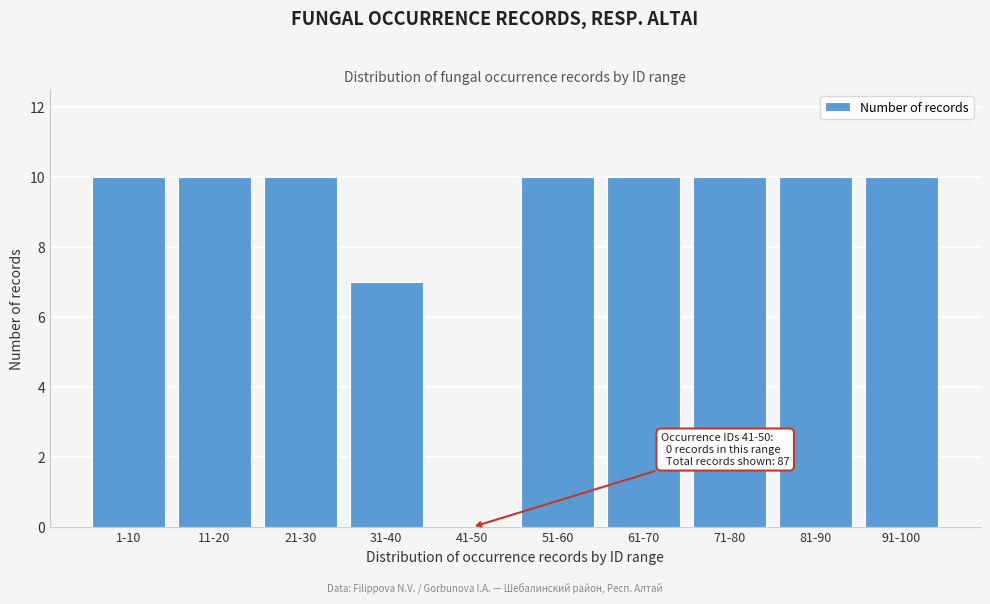

Reading right to left, what are all the values shown in this chart?

91-100=10	81-90=10	71-80=10	61-70=10	51-60=10	41-50=0	31-40=7	21-30=10	11-20=10	1-10=10